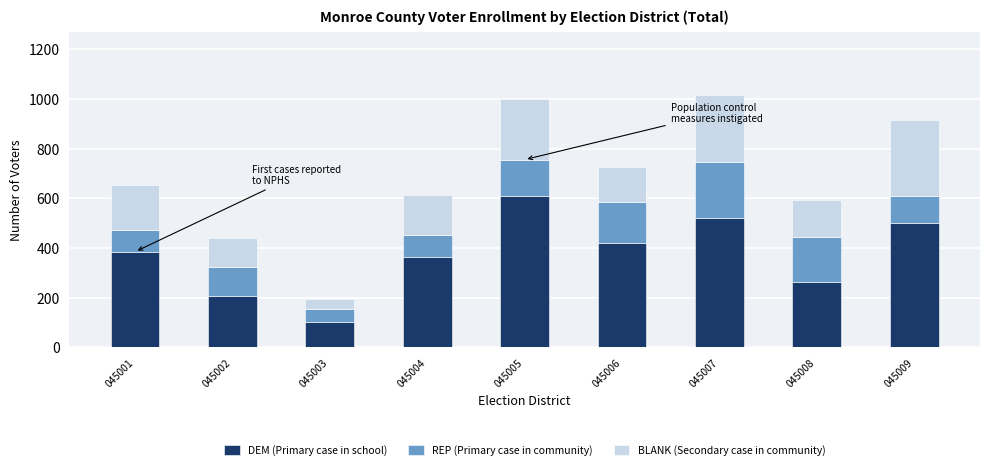

Reading left to right, list the values for the DEM (Primary case in school) series.

045001=385	045002=208	045003=104	045004=365	045005=610	045006=422	045007=520	045008=265	045009=500